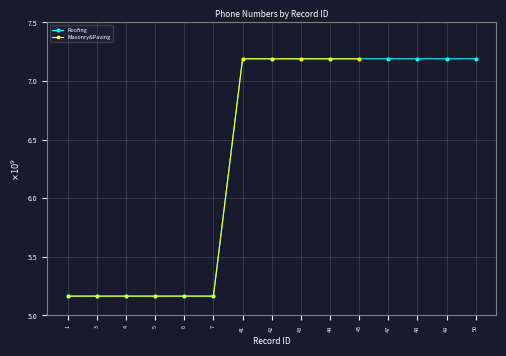

At 1, list the series in order from smallest to largest.

Roofing, Masonry&Paving